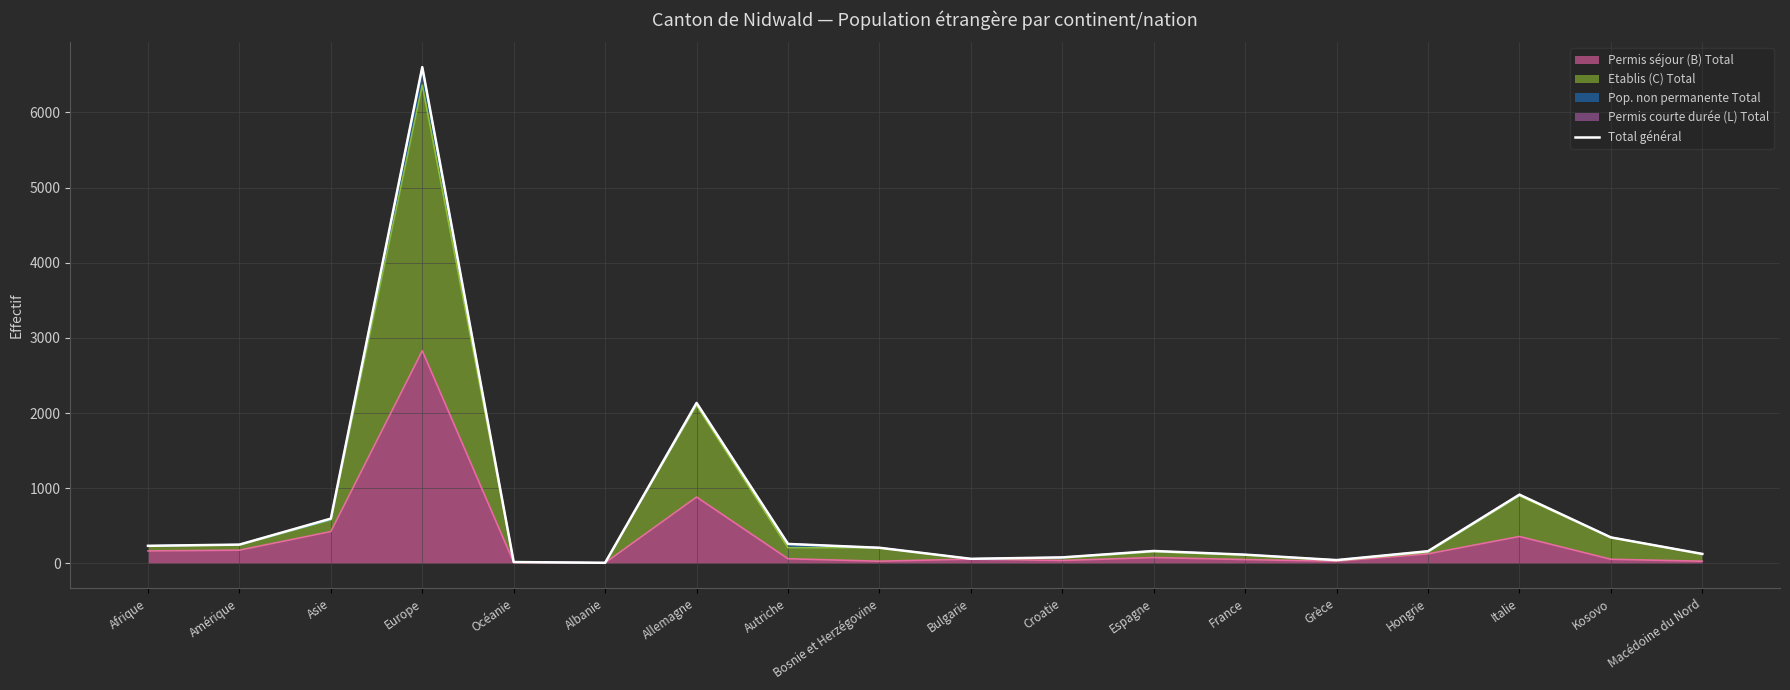

What is the value of the 11th point from the left?

80